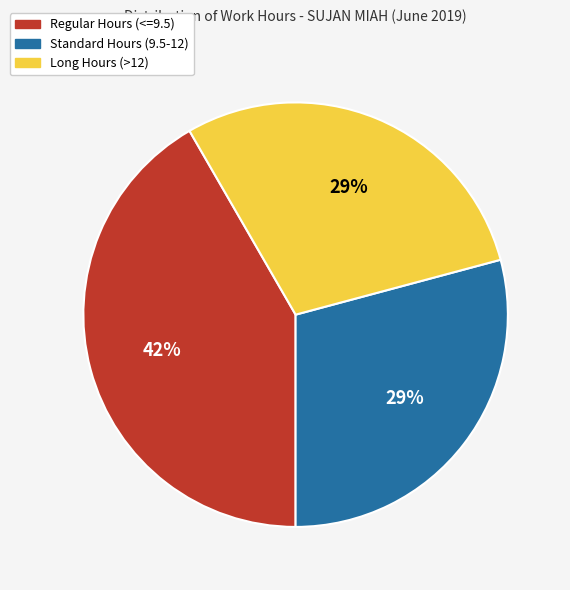

Is there any slice that represents more than half of the pie?

No